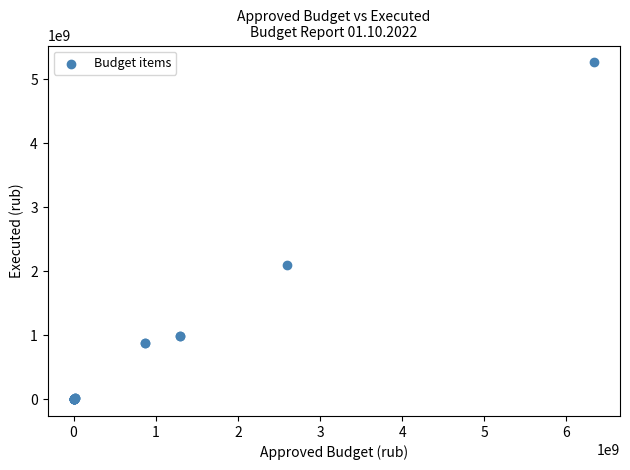

What Y value in the scatter plot is closest to 2632343437?

2095331238.9